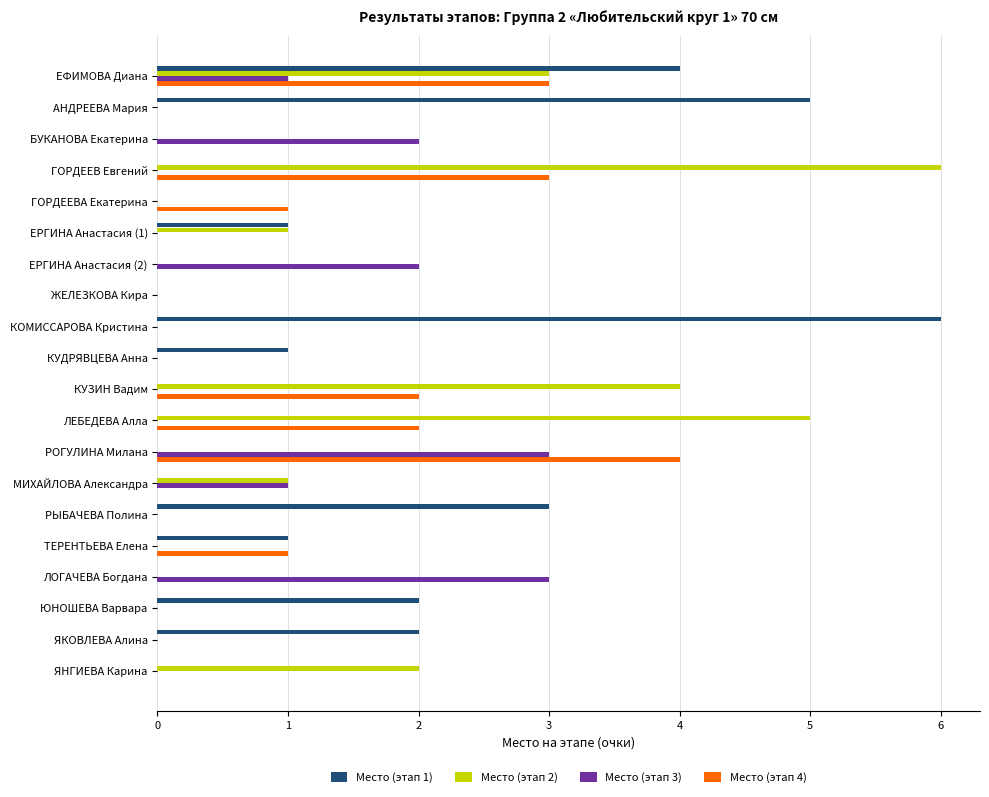

The value of Место (этап 3) at БУКАНОВА Екатерина is 3. True or false?

False